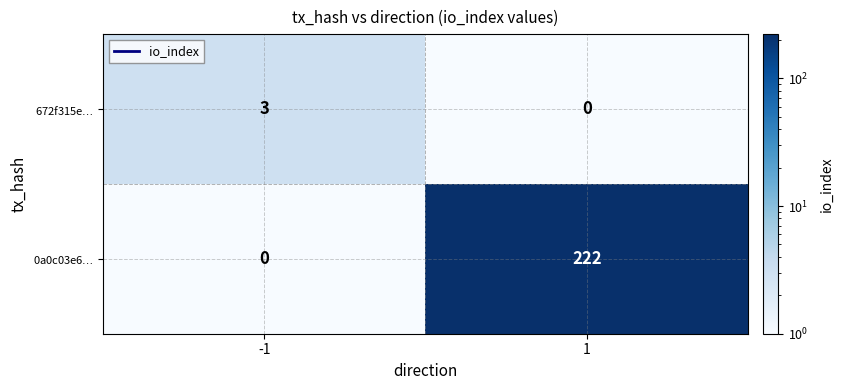

Rank the series by their average value, from highest to lowest.

0a0c03e6$\ldots$, 672f315e$\ldots$